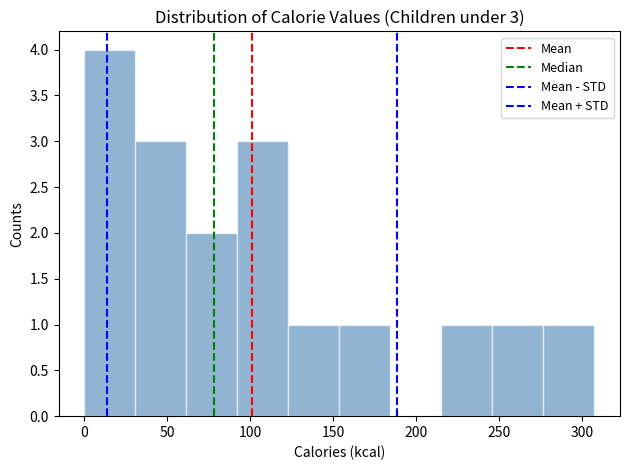

Which range on the x-axis has the tallest bar?

0 to 30